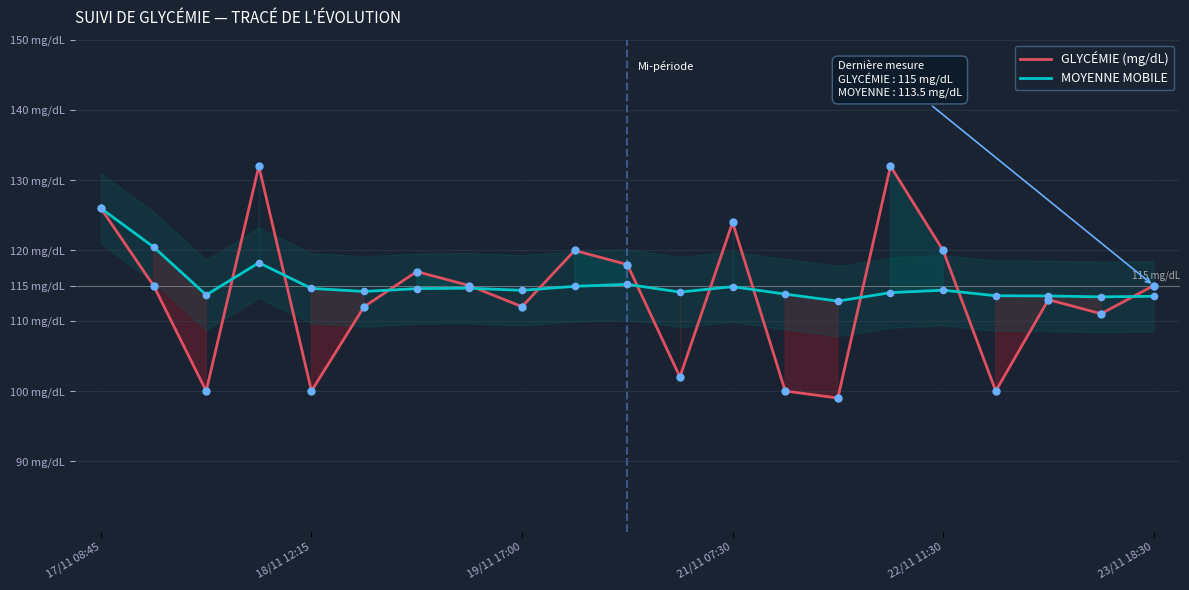

Which series contains the highest Y value?

GLYCÉMIE (mg/dL)